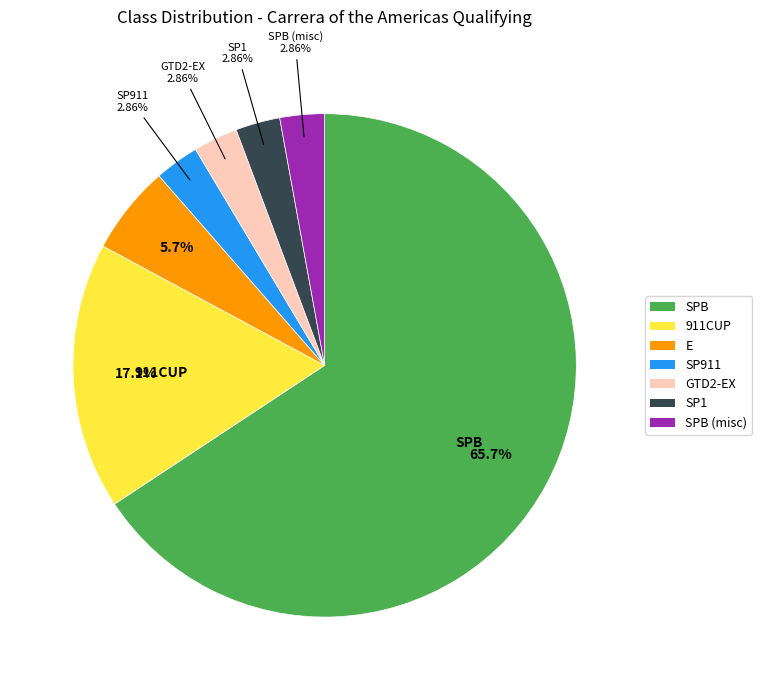

Does any single category account for the majority?

Yes